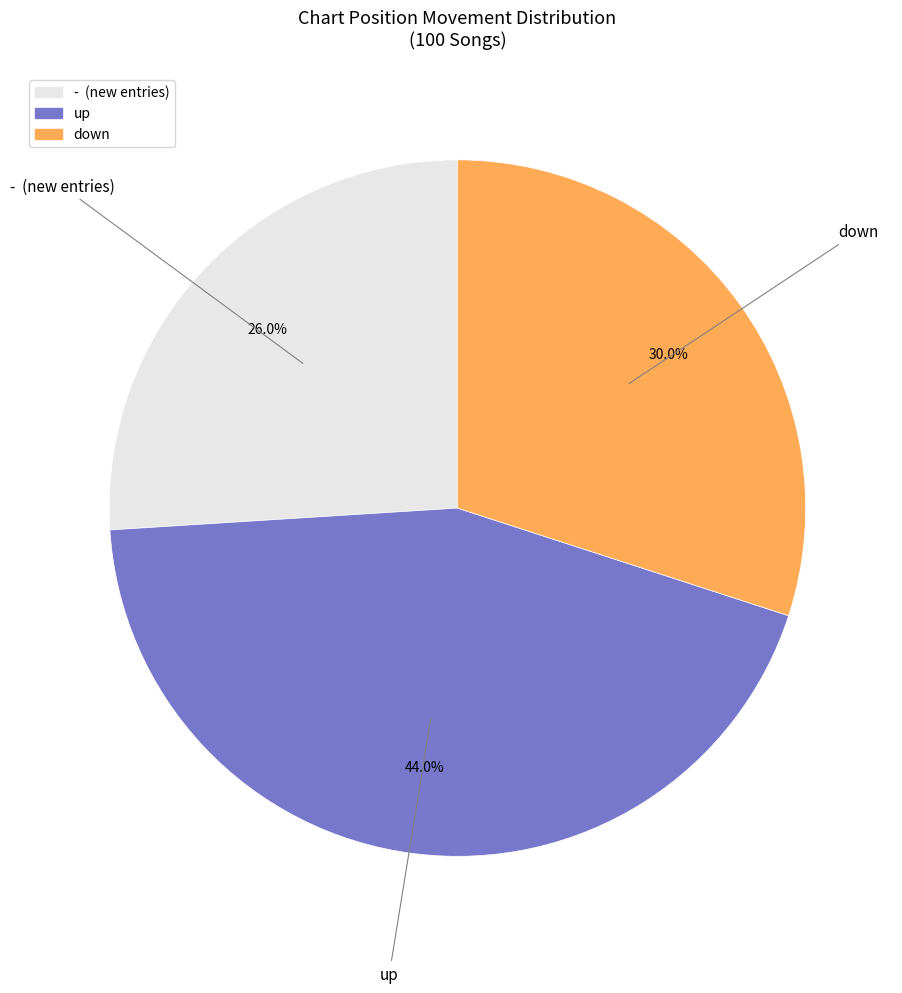

Does any single category account for the majority?

No